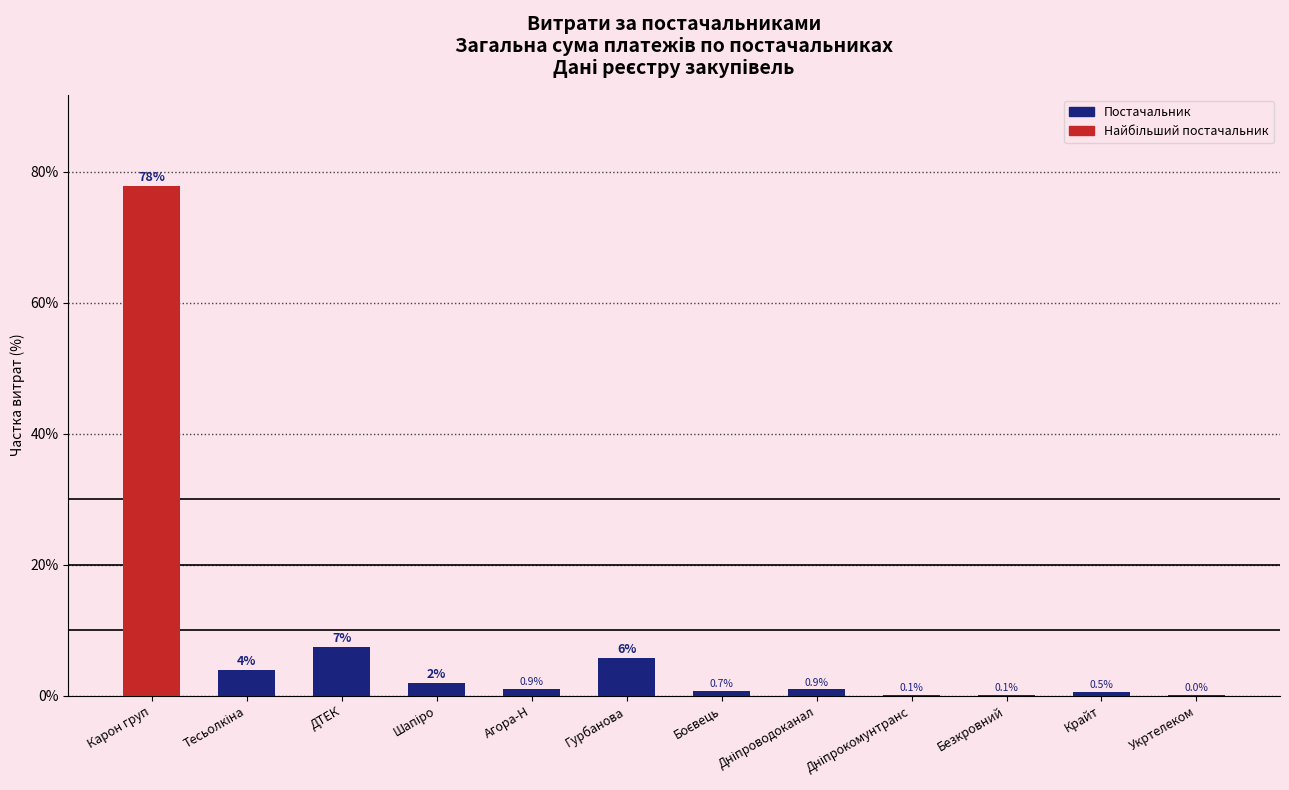

Is it true that the value at Безкровний is 0.1?

True